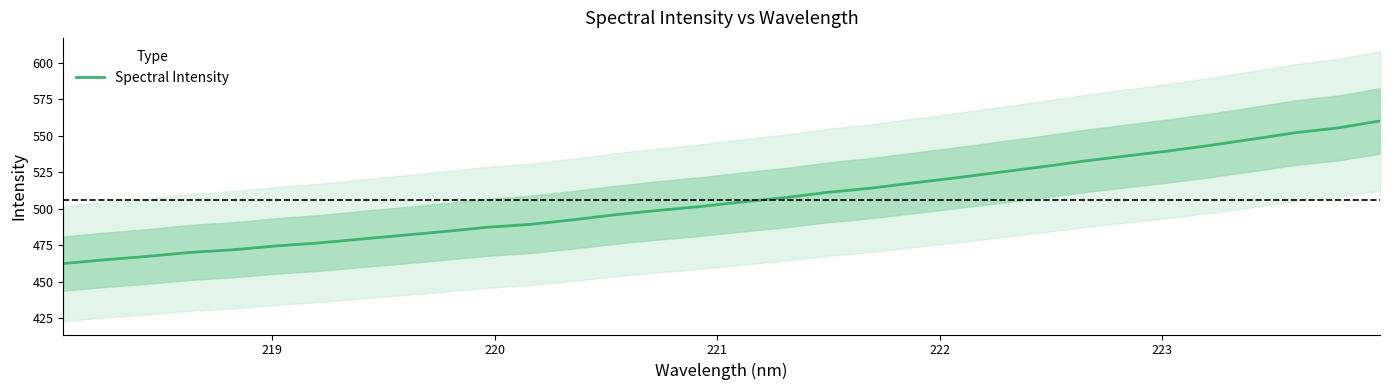

What is the difference between the maximum and minimum values?

97.6